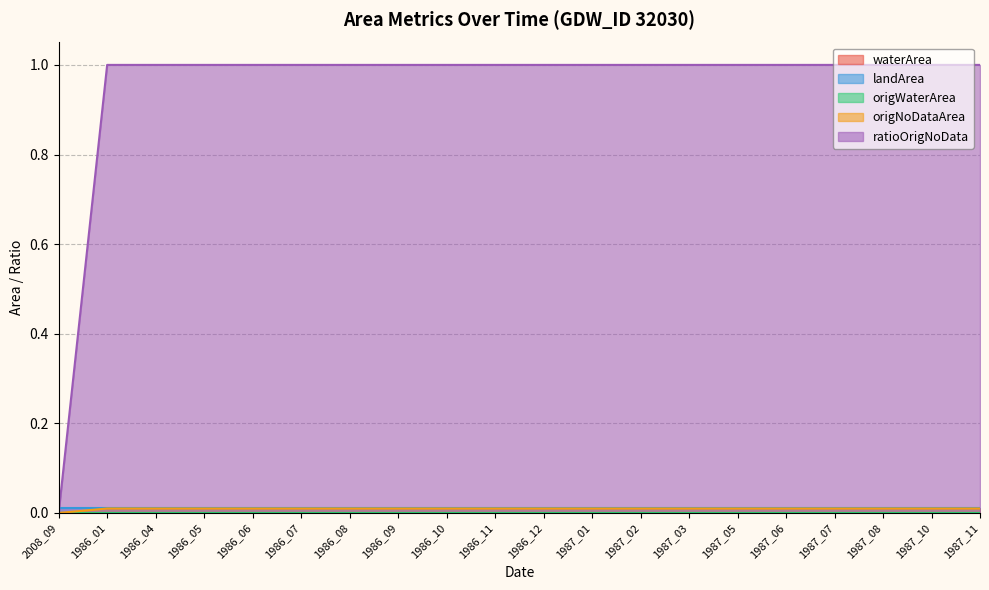

Does the chart have visible grid lines?

Yes